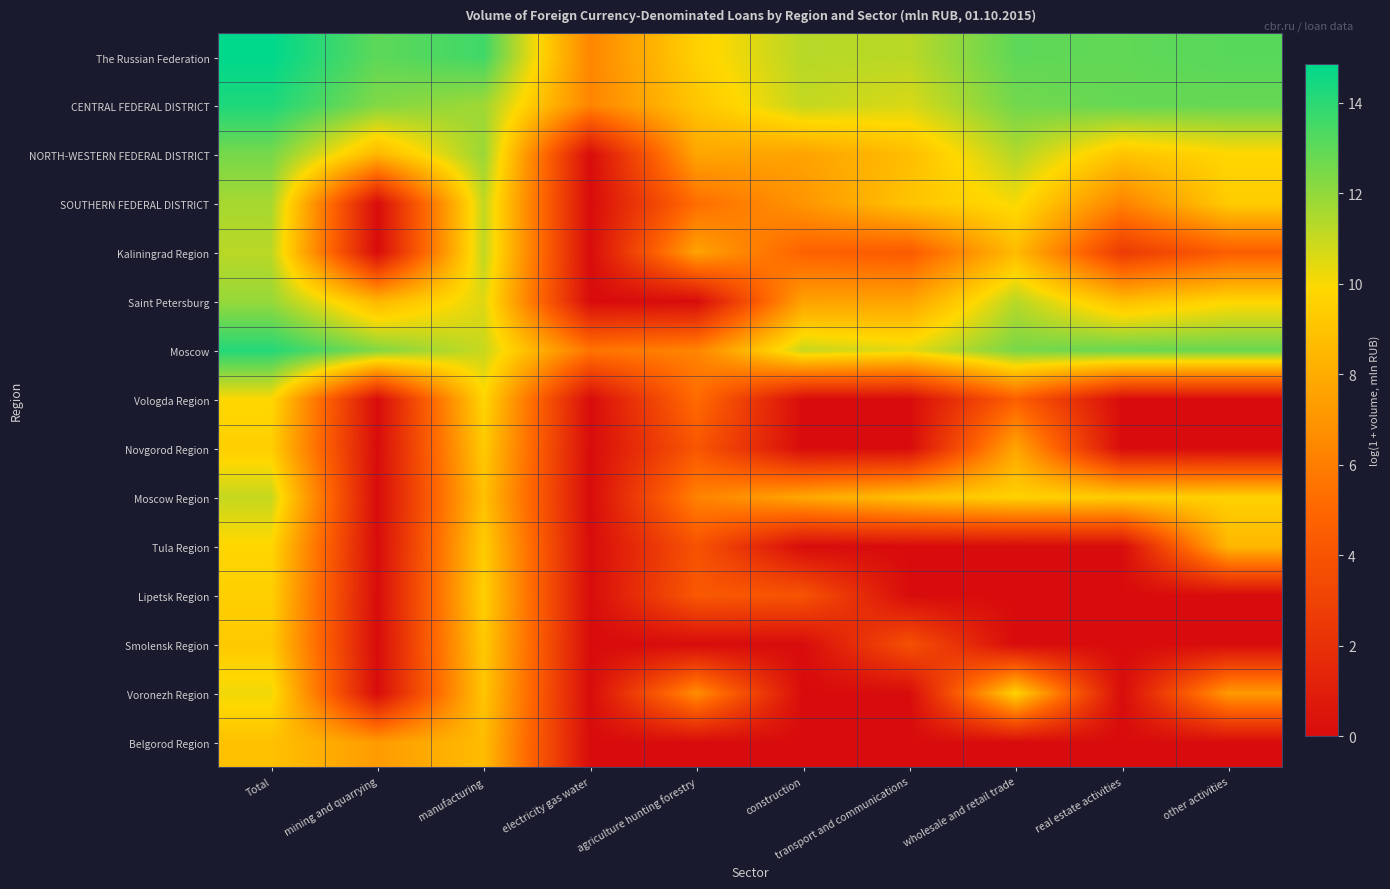

Which series has the largest total across all categories?

The Russian Federation